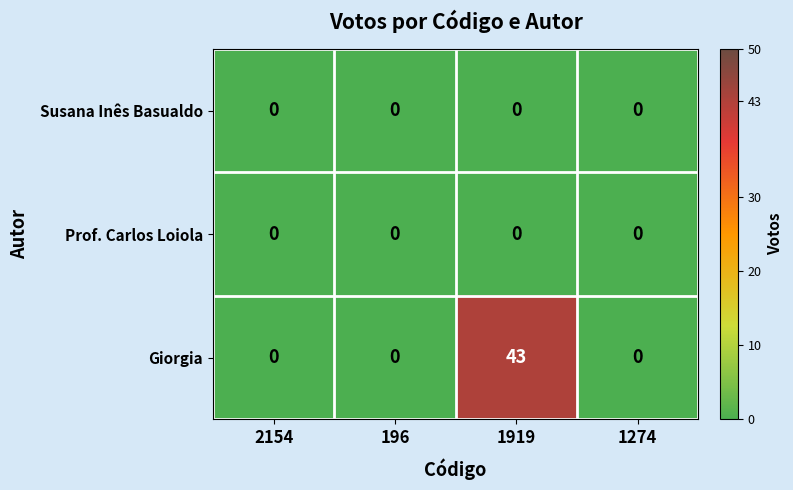

What is the spread (max minus min) of values at 1919?

43